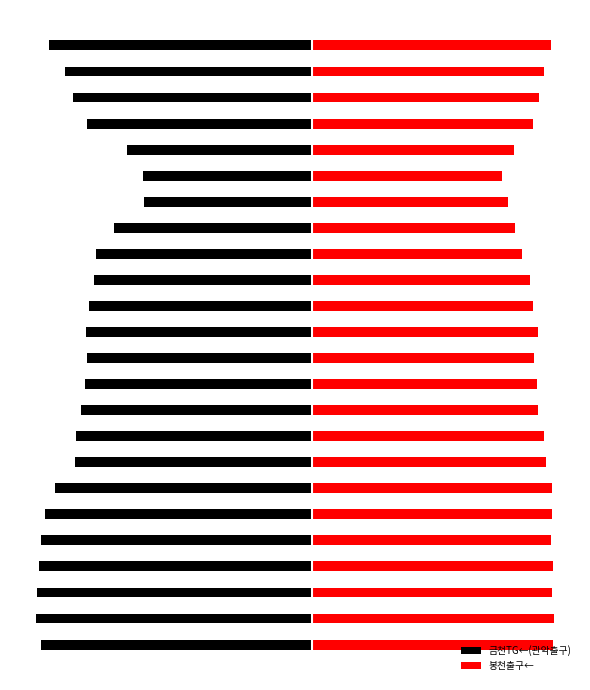

The value of 봉천출구← at −25 is 81.1. True or false?

True